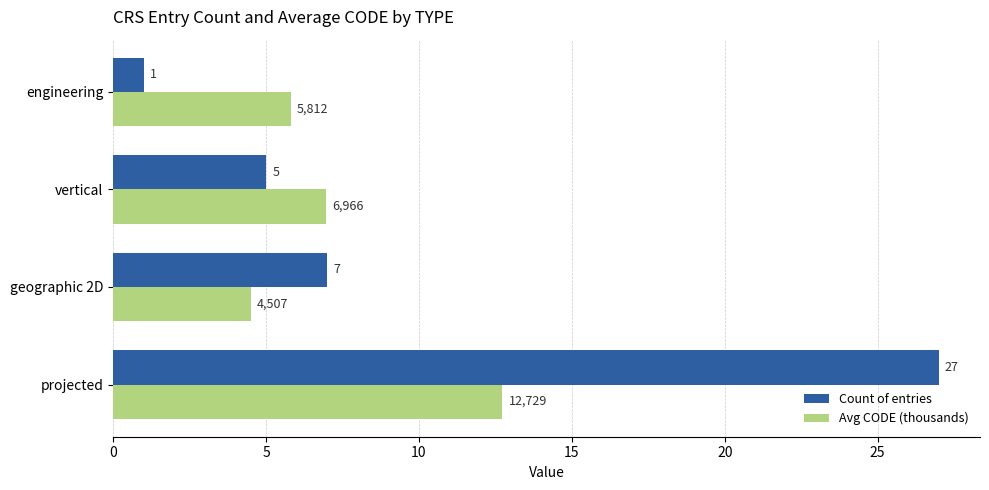

Which series has the largest range (max minus min)?

Count of entries